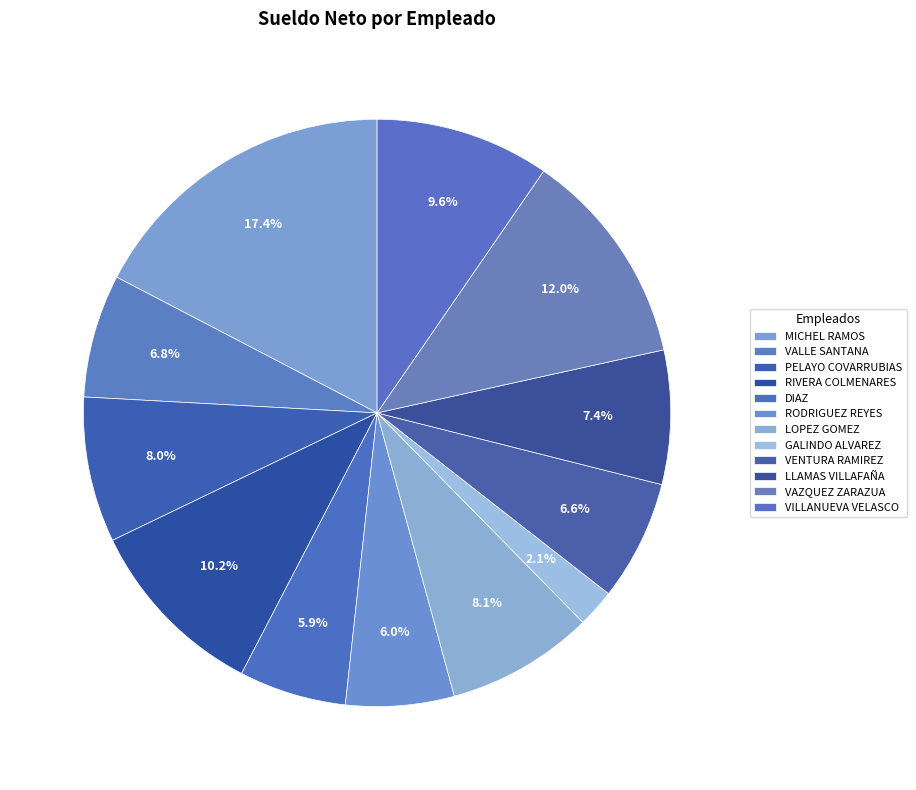

How many segments does this pie chart have?

12